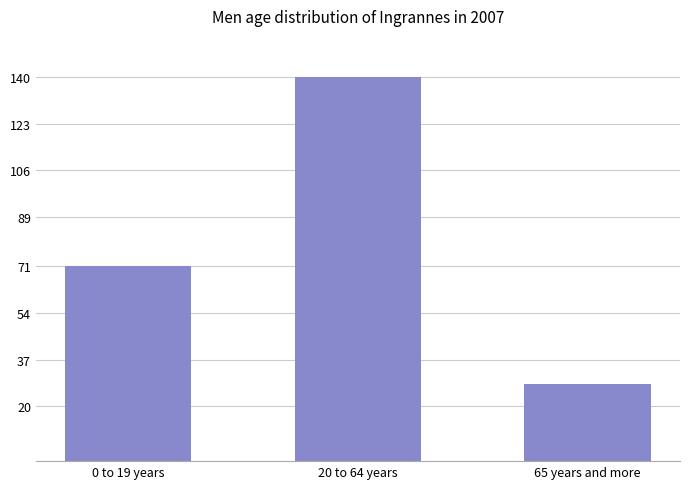

List the labels in order of value, largest first.

20 to 64 years, 0 to 19 years, 65 years and more